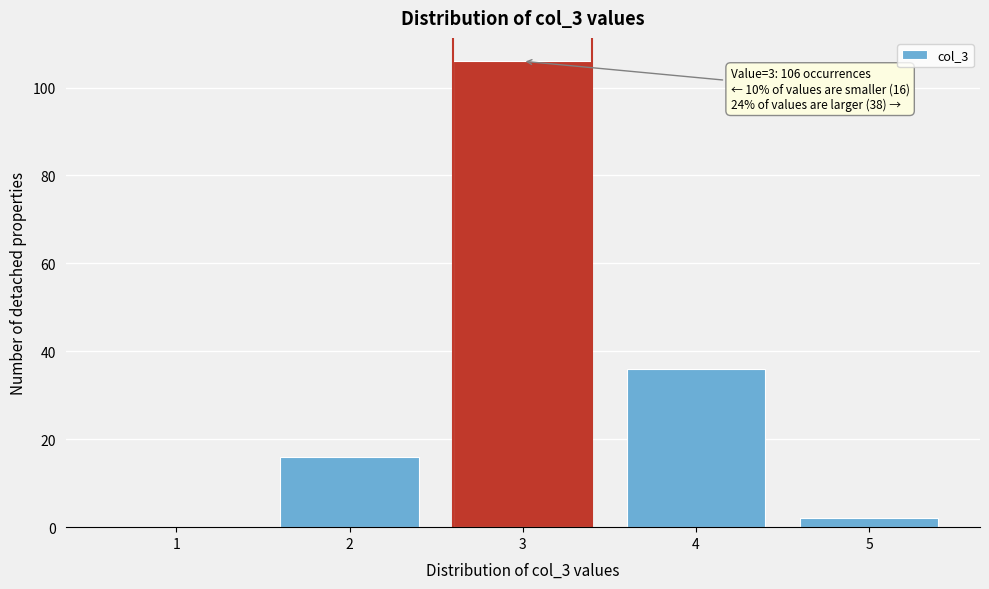

Reading left to right, transcribe all the data shown in this chart.

1=0	2=16	3=106	4=36	5=2